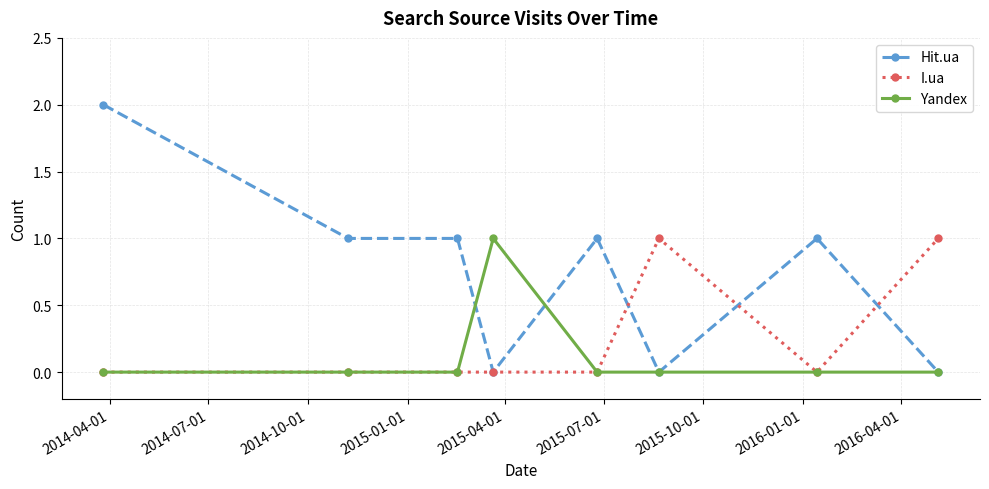

Rank the series by their average value, from lowest to highest.

Yandex, I.ua, Hit.ua